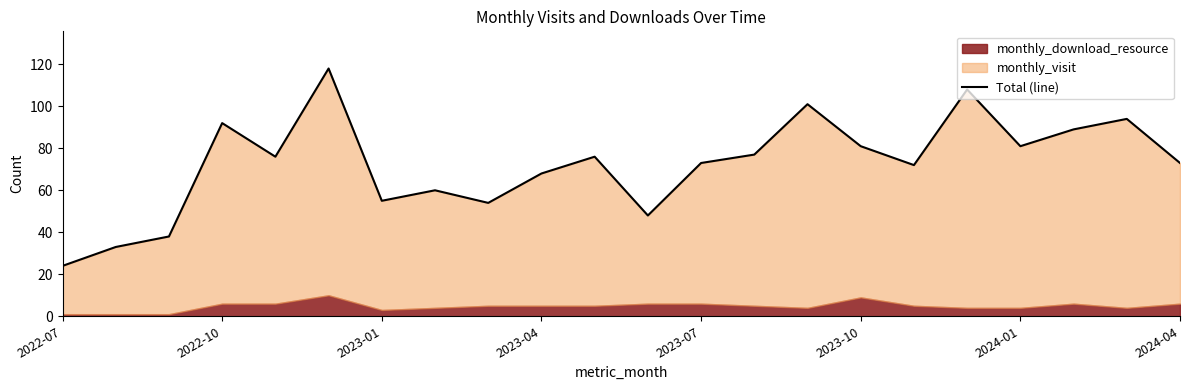

Where is the data nearest to the value 71?

16